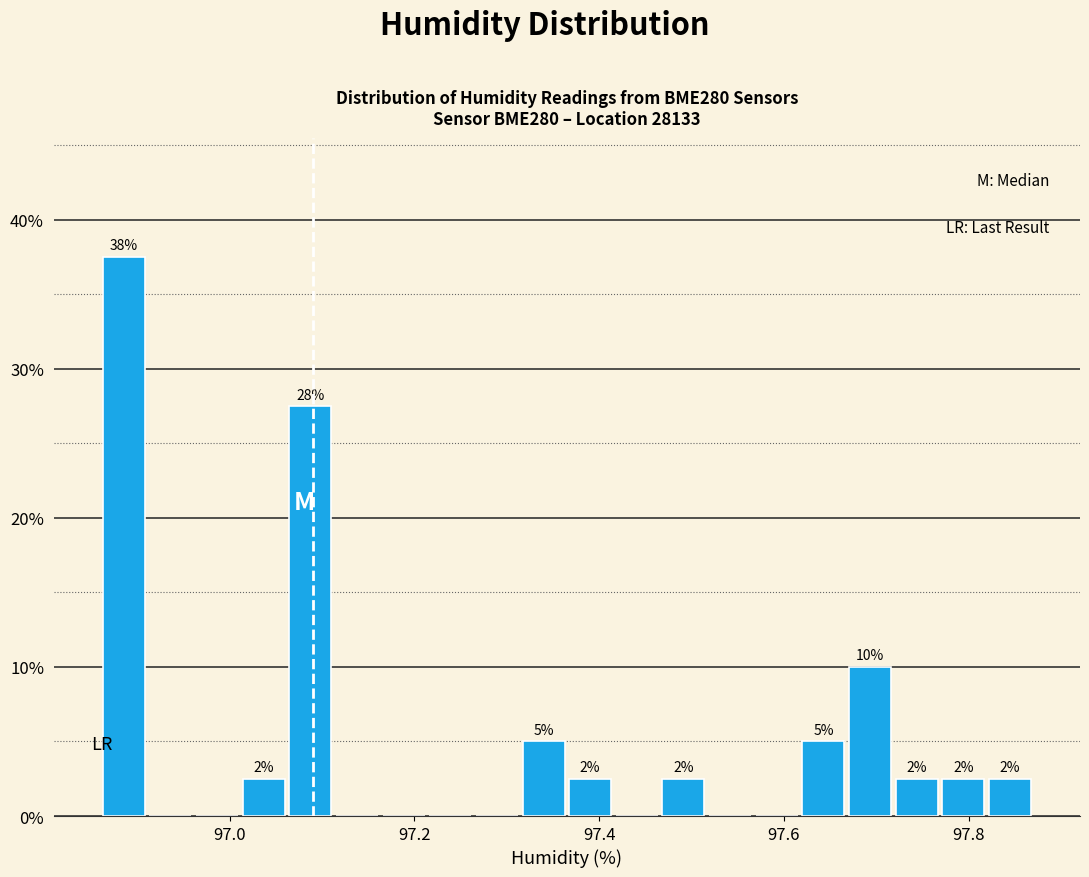

Read against the x-axis, roughly where is the centre of the tallest bar?

96.88